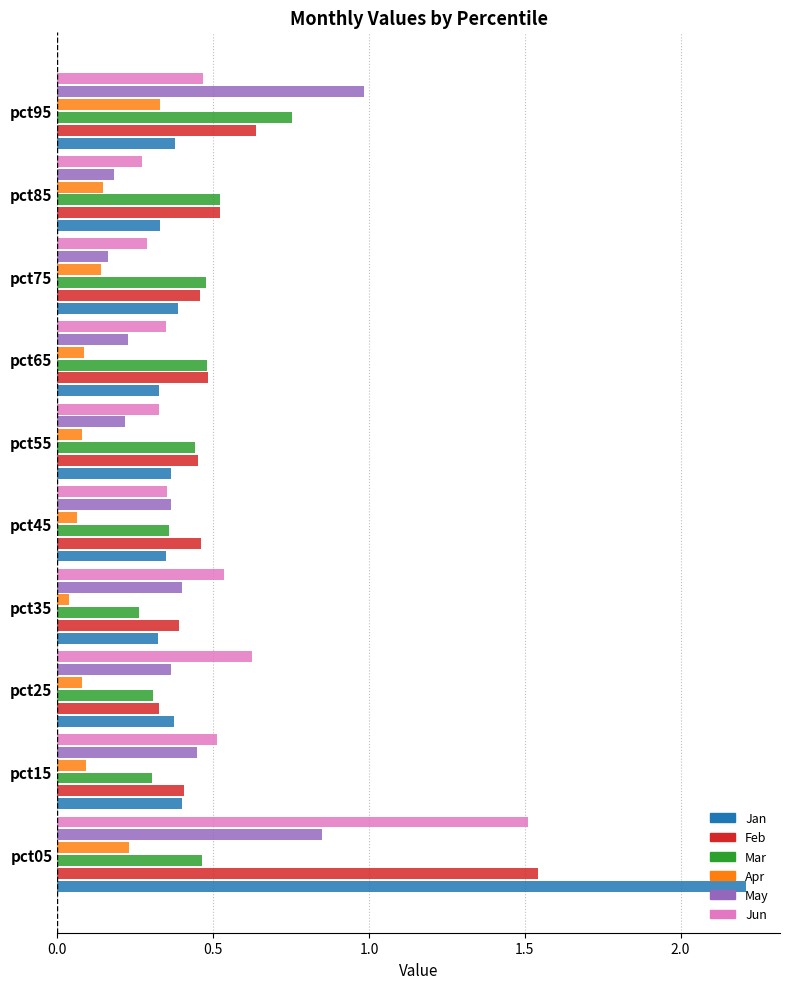

The Jan series shows 0.4 at pct95. True or false?

True